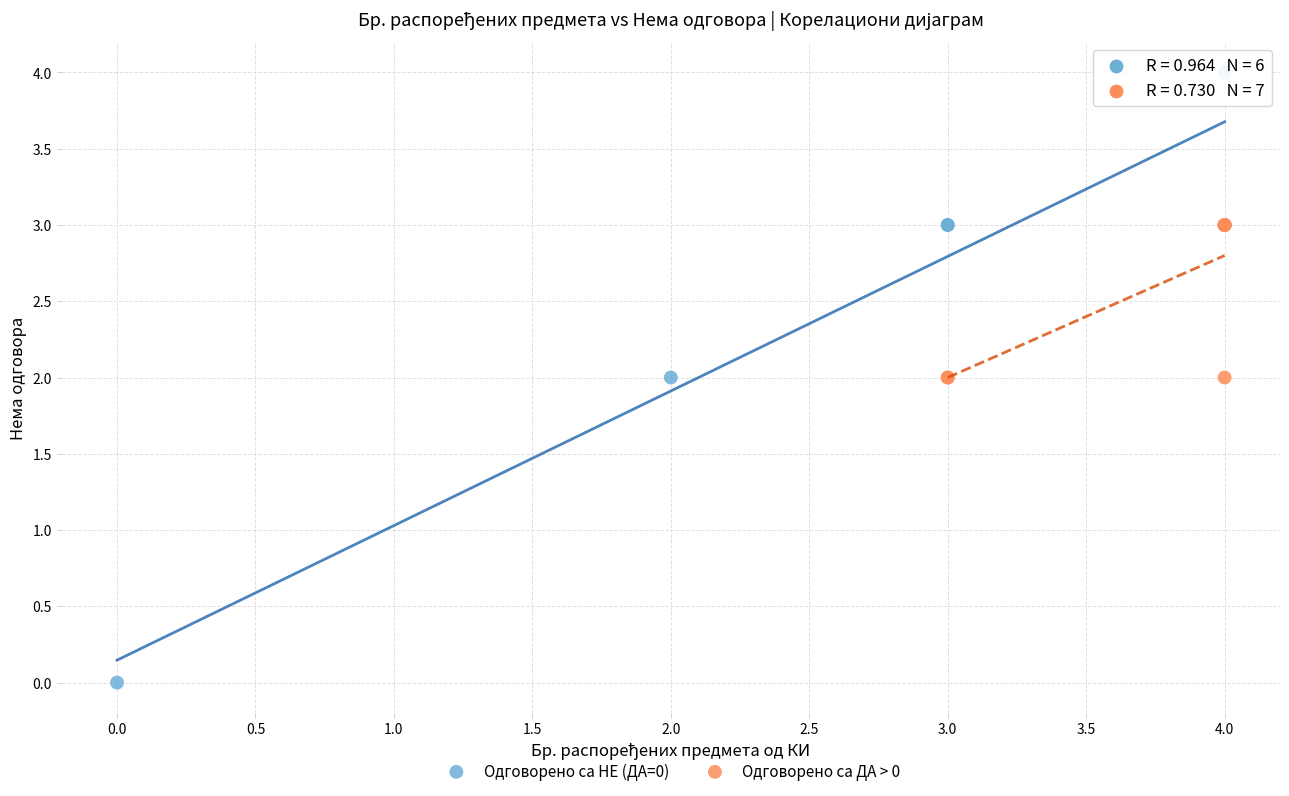

Which series has the widest spread of Y values?

Одговорено са НЕ (ДА=0)